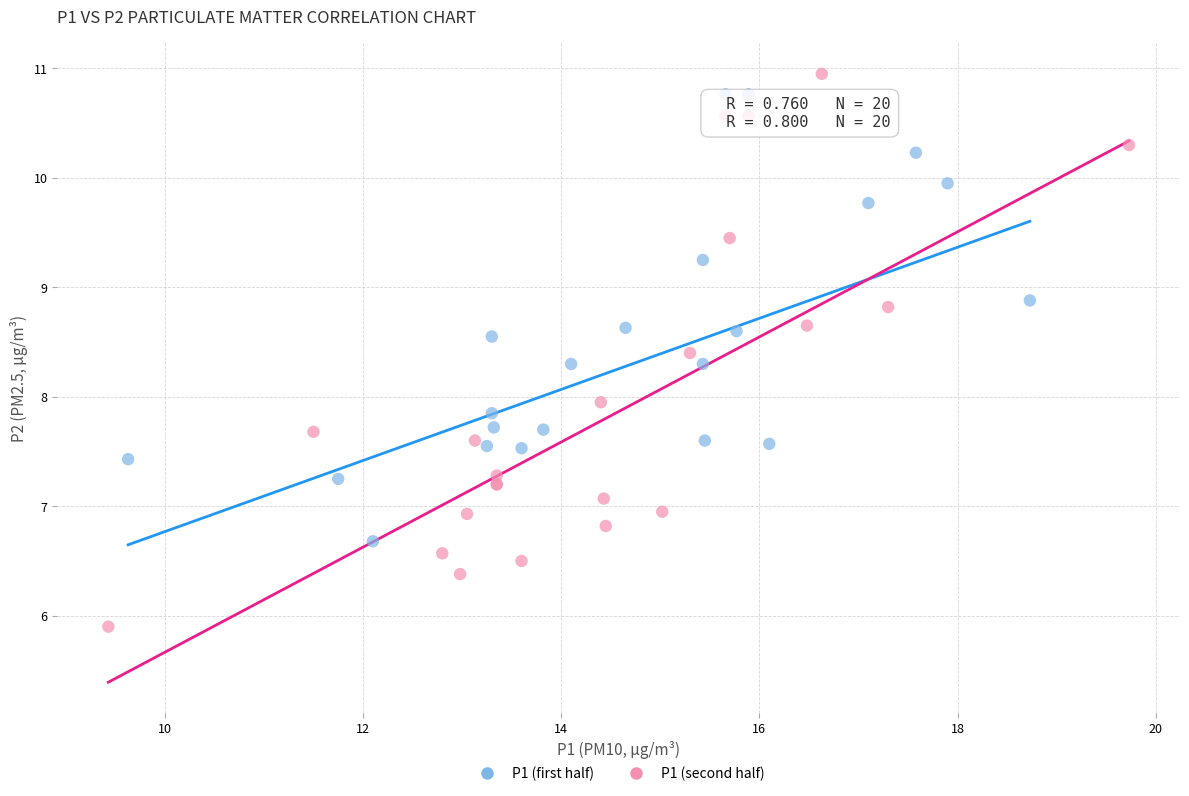

Which series reaches the minimum Y coordinate?

P1 (second half)